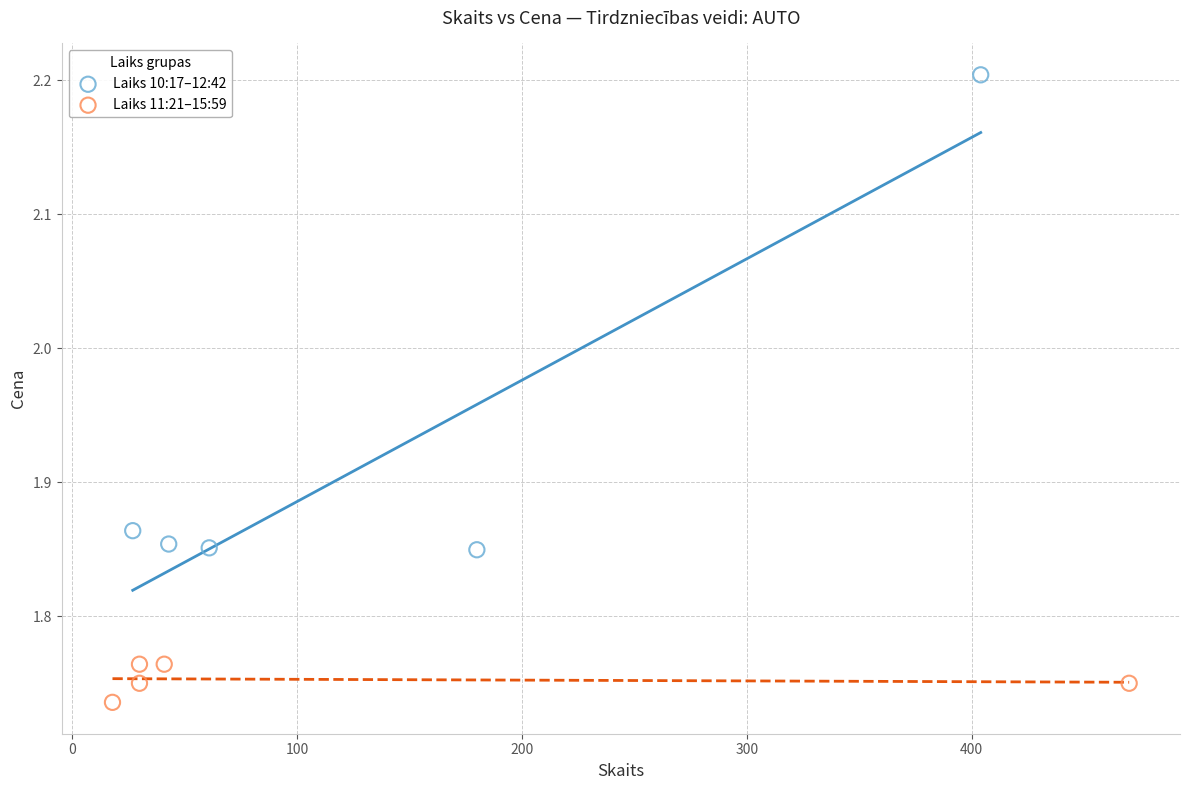

Which series has the widest spread of Y values?

Laiks 10:17–12:42